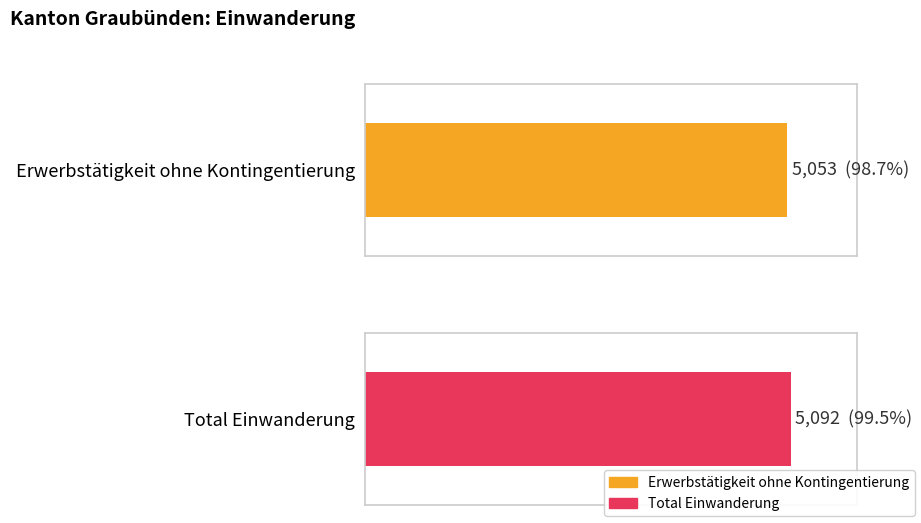

What are all the series names shown in the legend?

Erwerbstätigkeit ohne Kontingentierung, Total Einwanderung